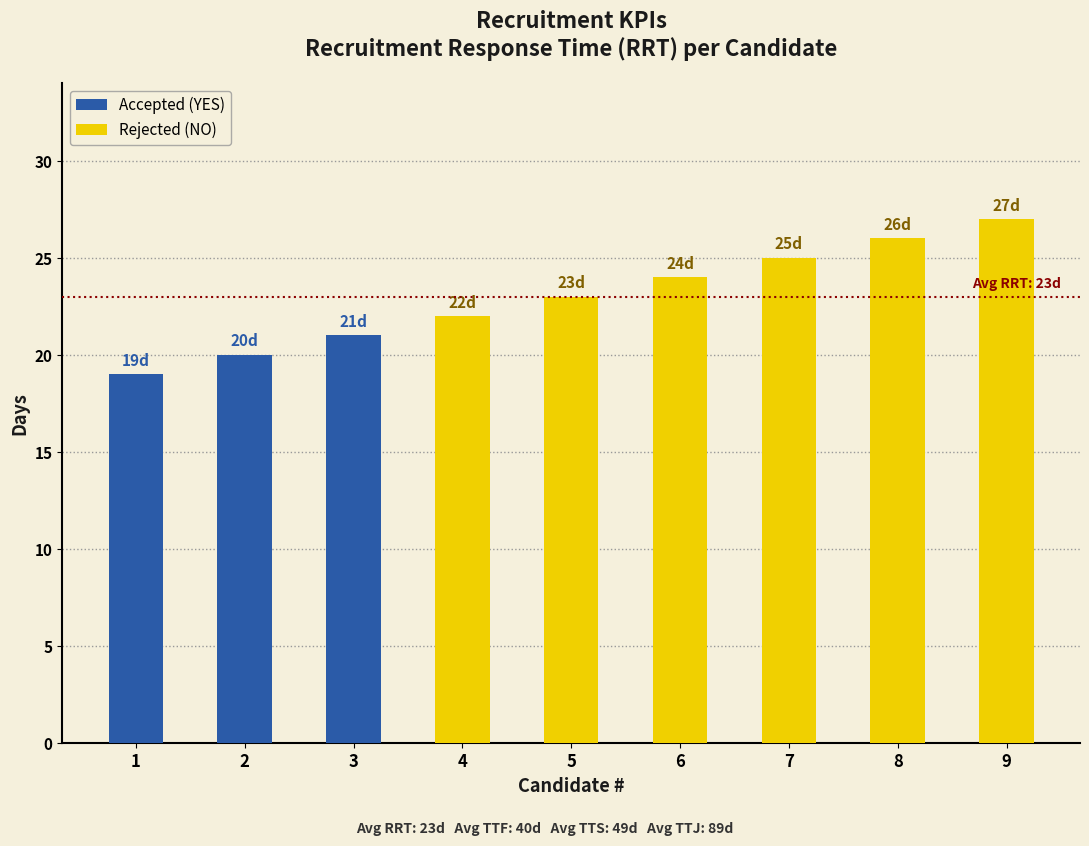

True or false: Accepted (YES) has a value of 19 at 1.

True